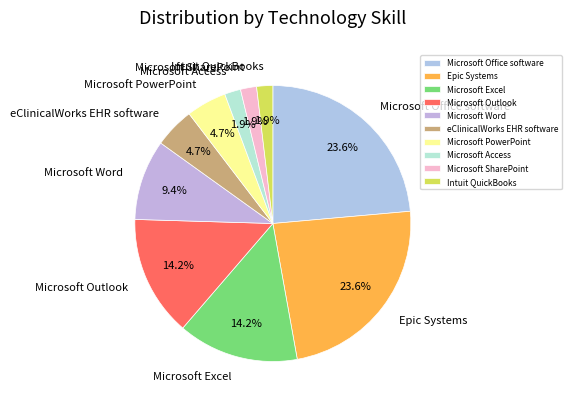

How much of the chart is everything except Intuit QuickBooks?

98.1%